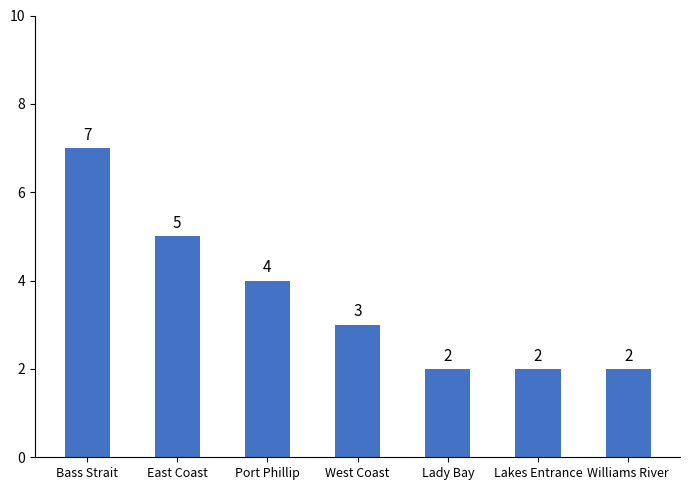

What is the greatest value displayed?

7